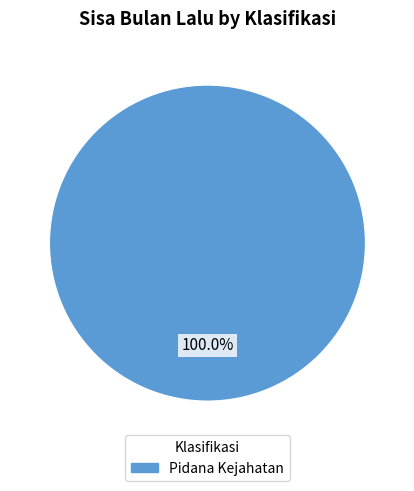

How many slices are in this pie chart?

1